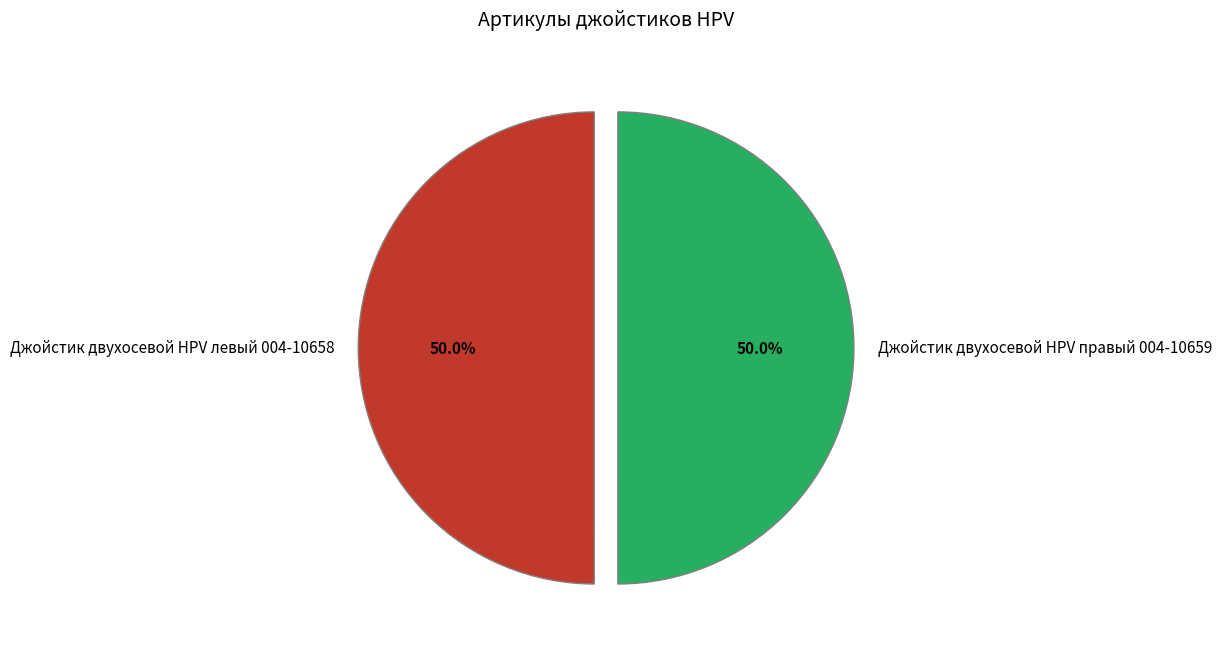

Do Джойстик двухосевой HPV правый 004-10659 and Джойстик двухосевой HPV левый 004-10658 together represent more than half of the pie?

Yes